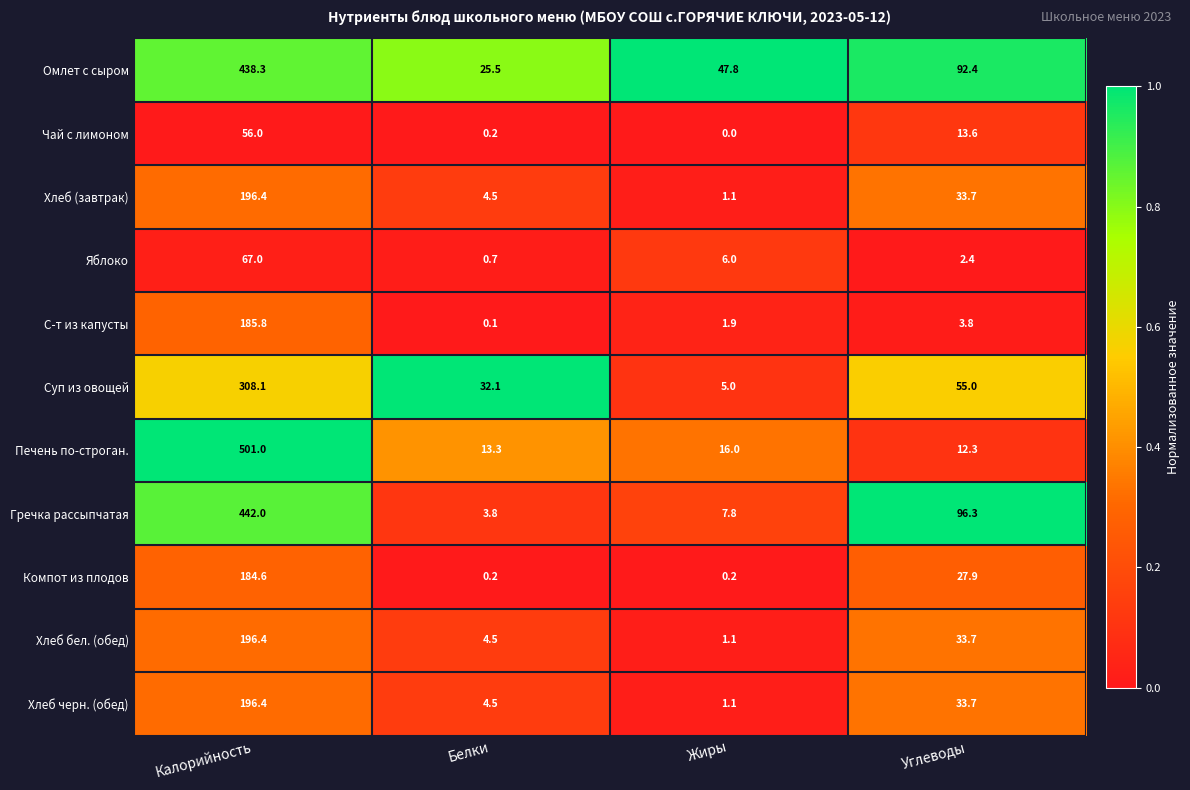

Read the Хлеб бел. (обед) value at Белки.

4.5